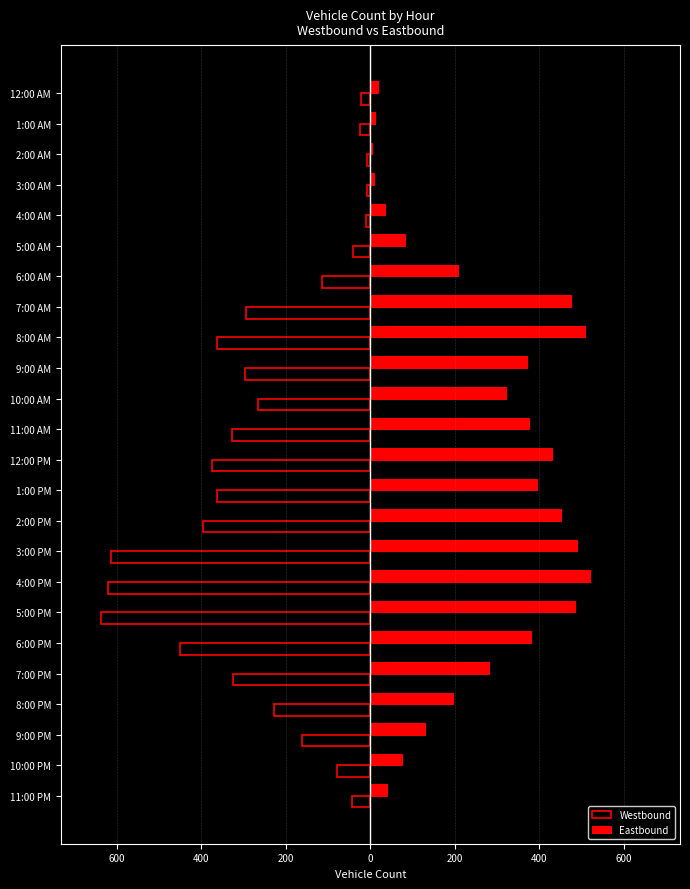

What are all the series names shown in the legend?

Westbound, Eastbound